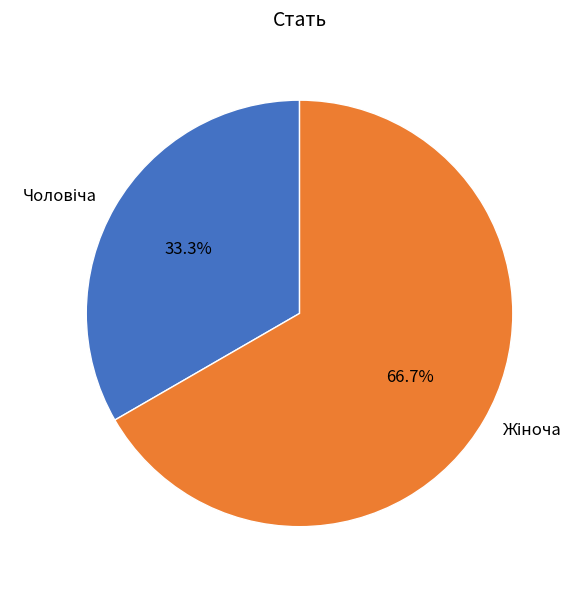

Is there a majority slice in this chart?

Yes